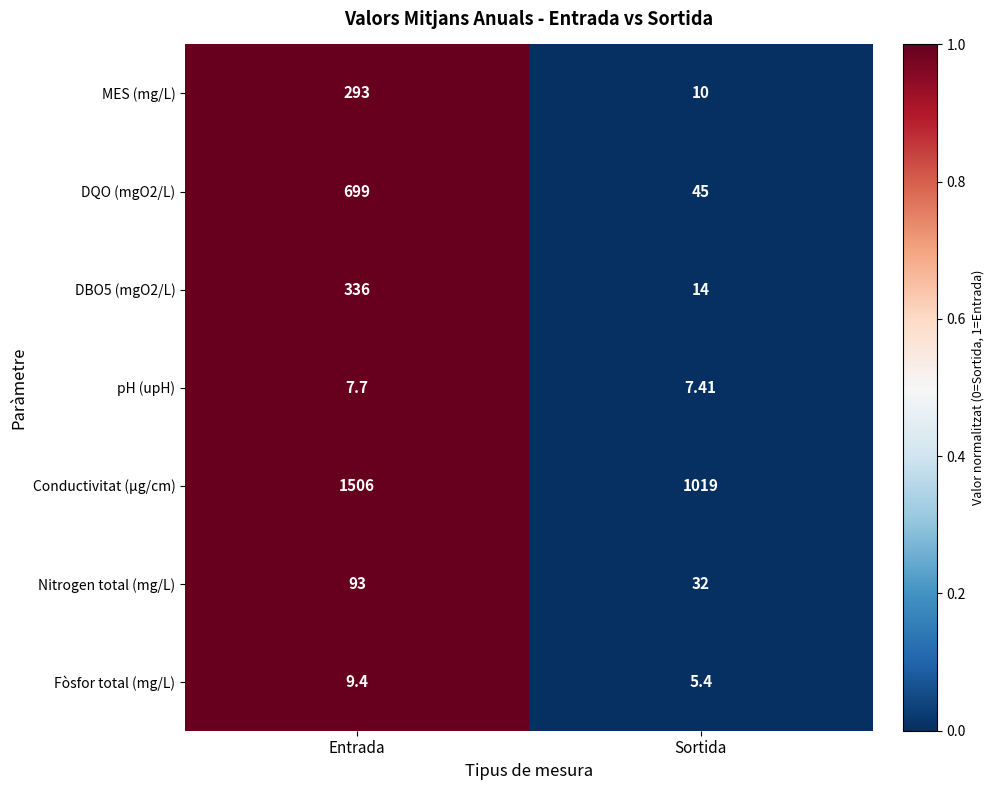

Which category has the lowest value in the MES (mg/L) series?

Sortida